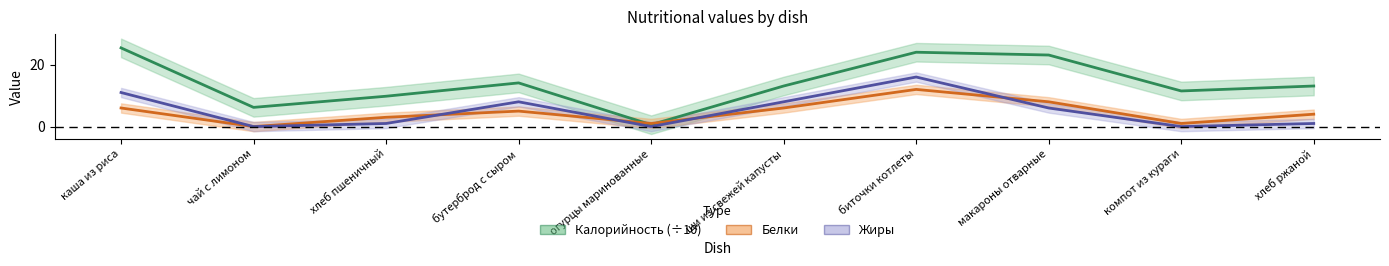

At огурцы маринованные, list the series in order from smallest to largest.

Жиры, Калорийность (÷10), Белки